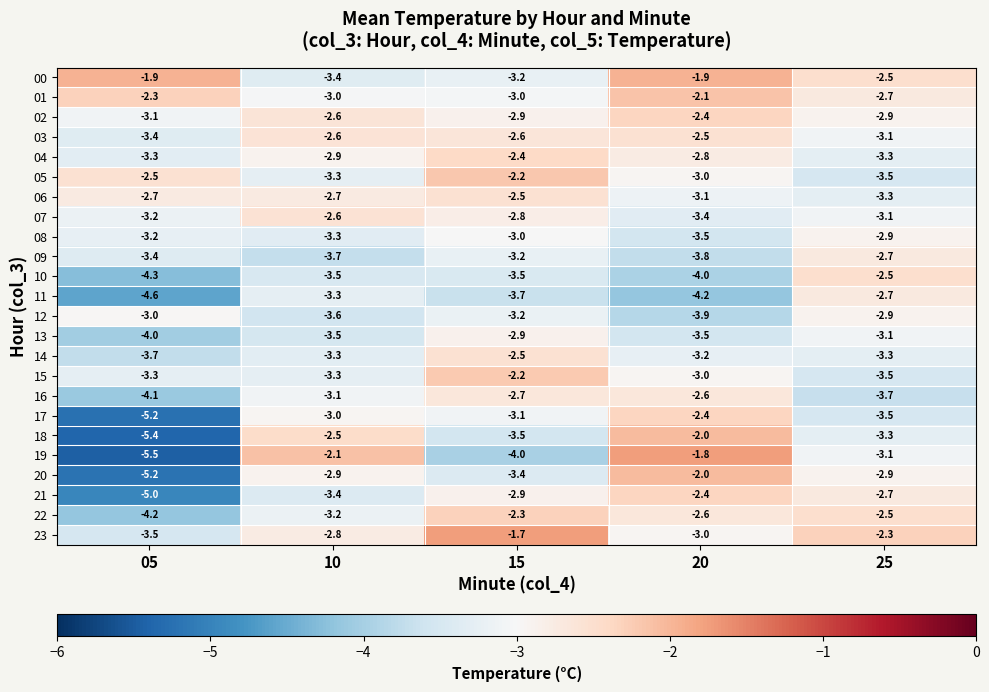

What is the difference between the 16 values at 10 and 15?

0.4